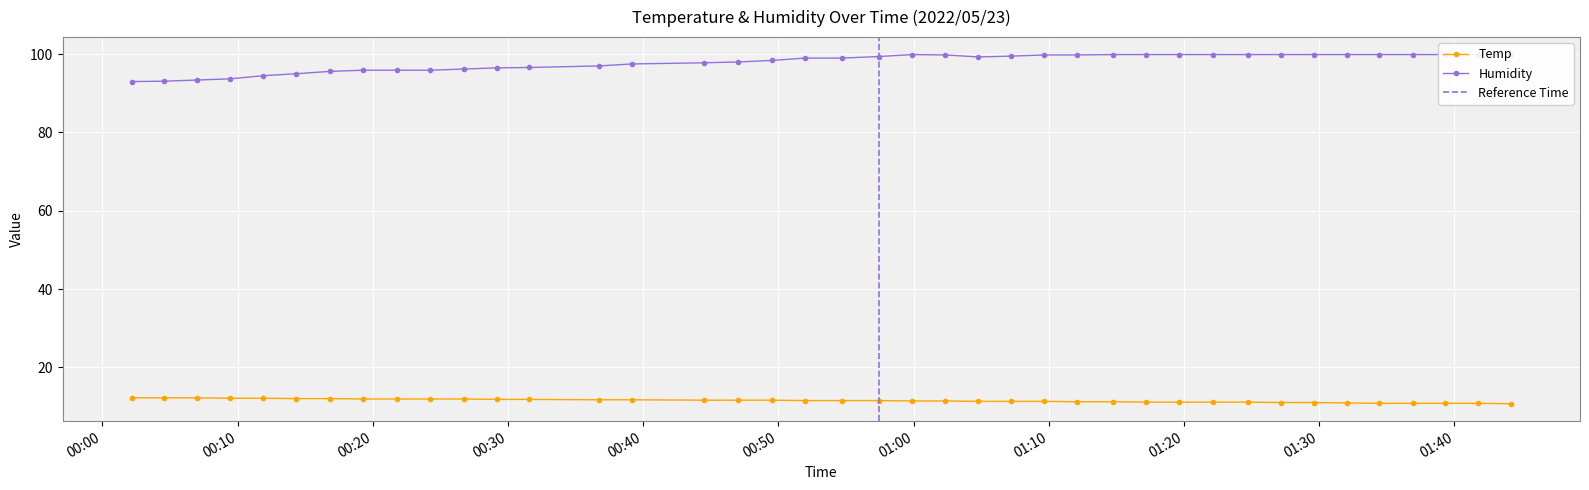

What is the value of the Temp point at the 3rd from the left?

12.2